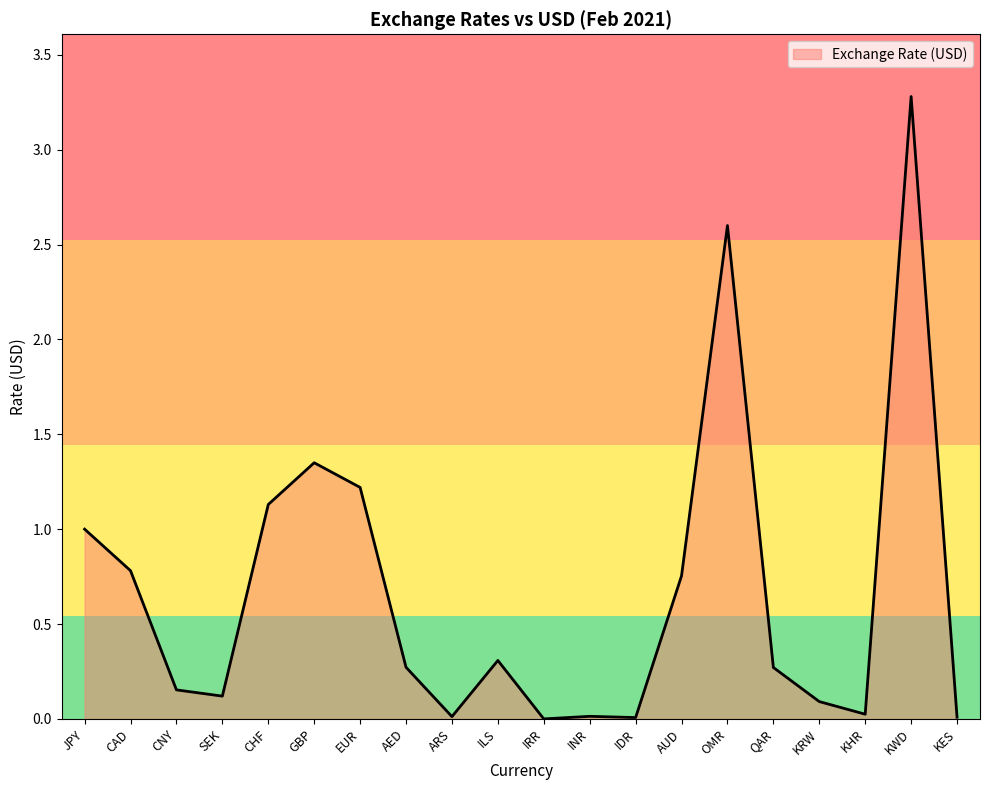

Where is the first local minimum?

SEK